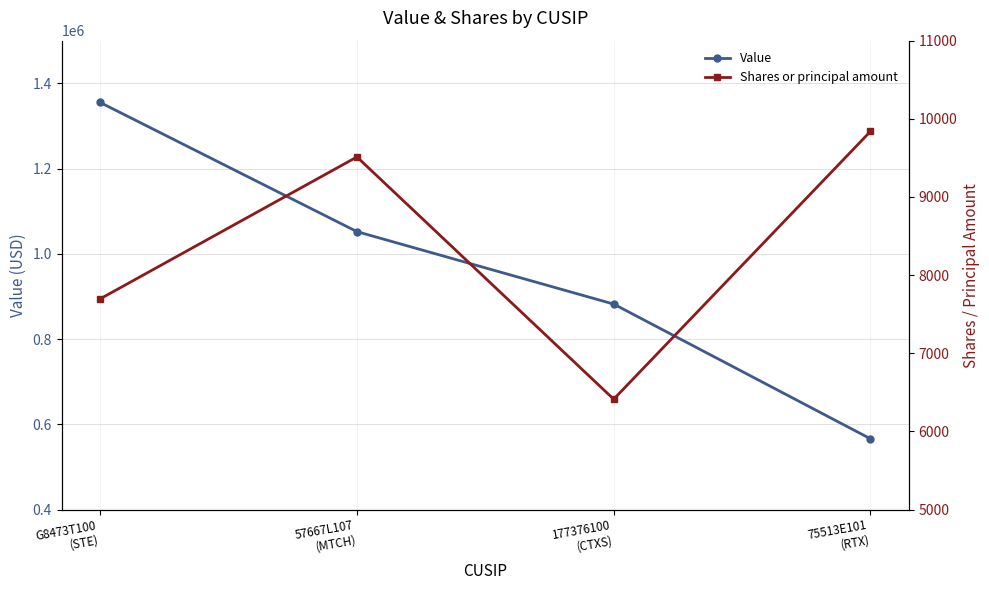

What are all the series names shown in the legend?

Value, Shares or principal amount